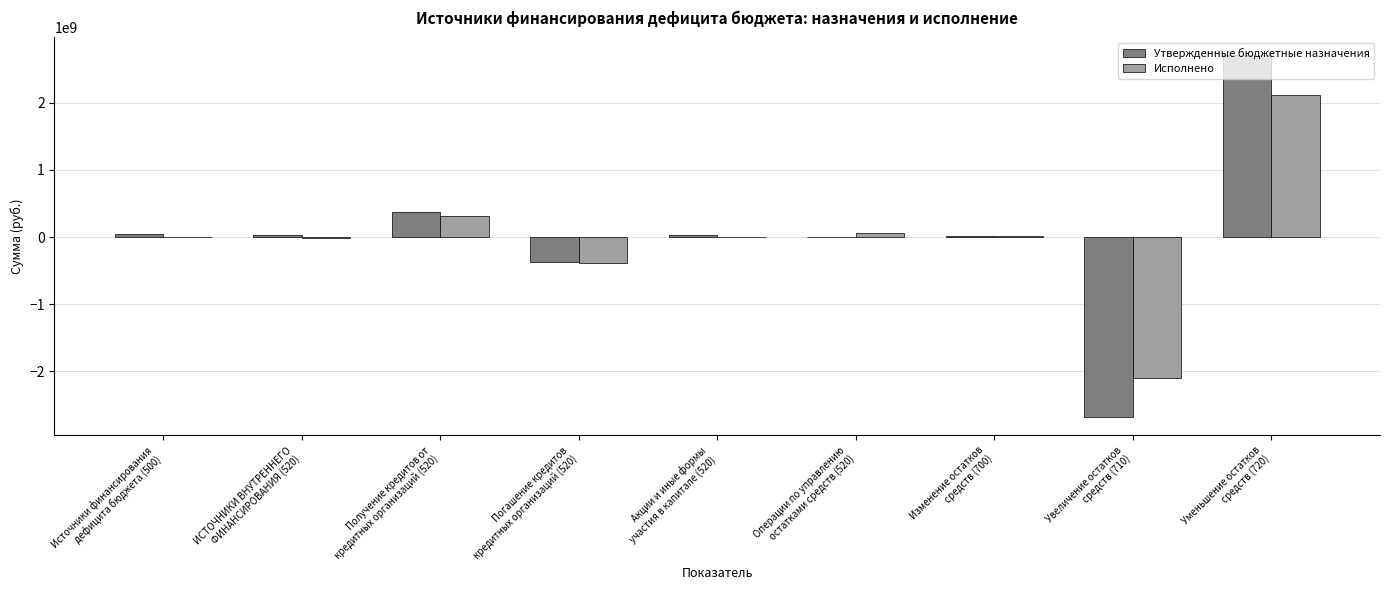

At which label does Утвержденные бюджетные назначения first exceed 32000000?

Источники финансирования
дефицита бюджета (500)